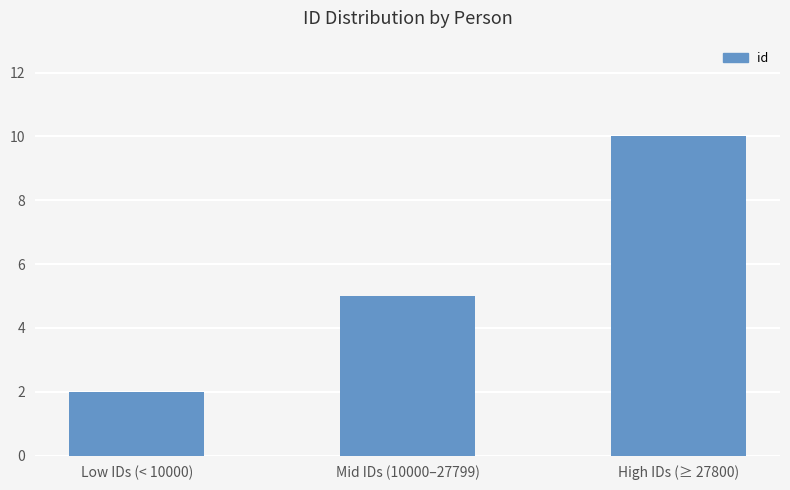

At which label is the value closest to 6?

Mid IDs (10000–27799)